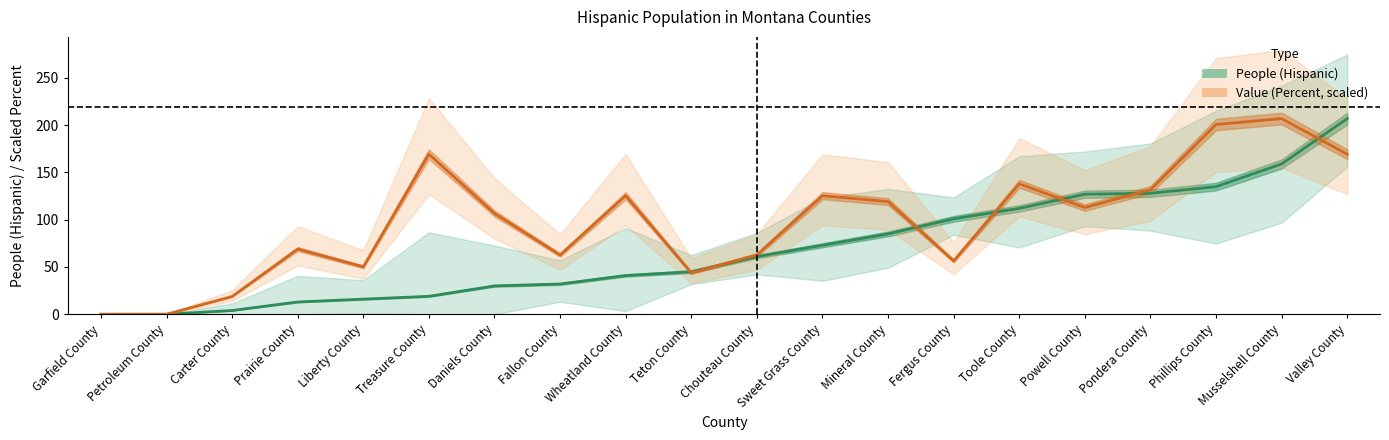

Reading left to right, what are all the values shown in this chart?

People (Hispanic): 0.0	0.0	4.0	13.0	16.0	19.0	30.0	32.0	41.0	45.0	61.0	73.0	85.0	101.0	112.0	127.0	128.0	135.0	159.0	207.0
Value (Percent, scaled): 0.0	0.0	18.8	69.0	50.2	169.4	106.6	62.7	125.5	43.9	62.7	125.5	119.2	56.5	138.0	112.9	131.7	200.7	207.0	169.4